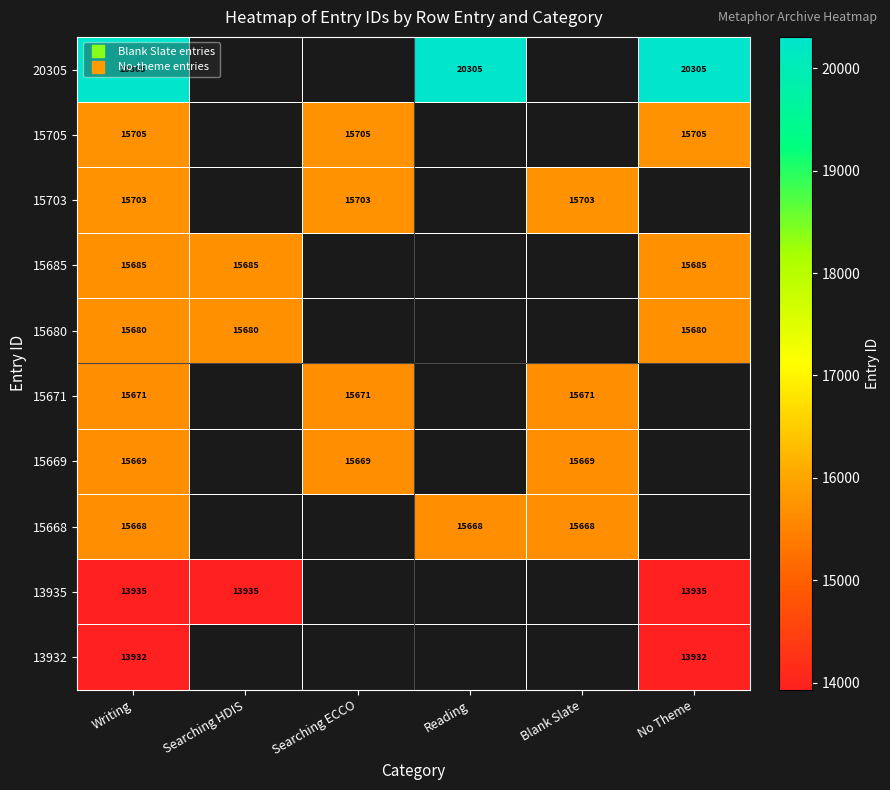

List the series in order of their peak value, lowest first.

13932, 13935, 15668, 15669, 15671, 15680, 15685, 15703, 15705, 20305